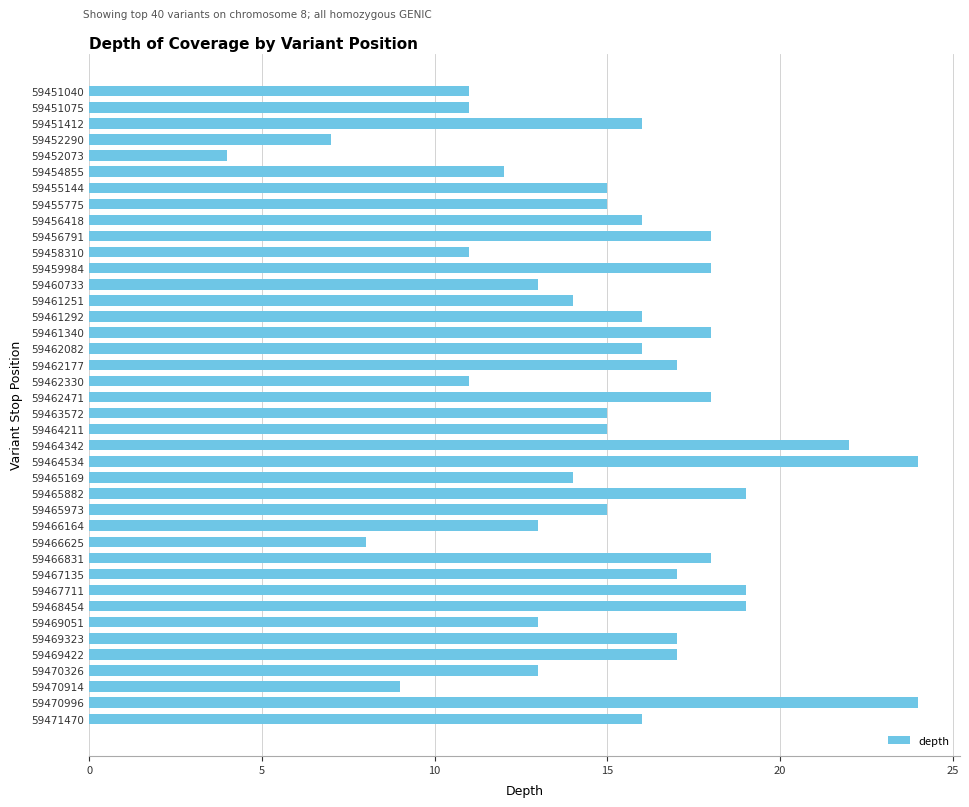

What is the ratio of the value at 59465882 to the value at 59467135?

1.1